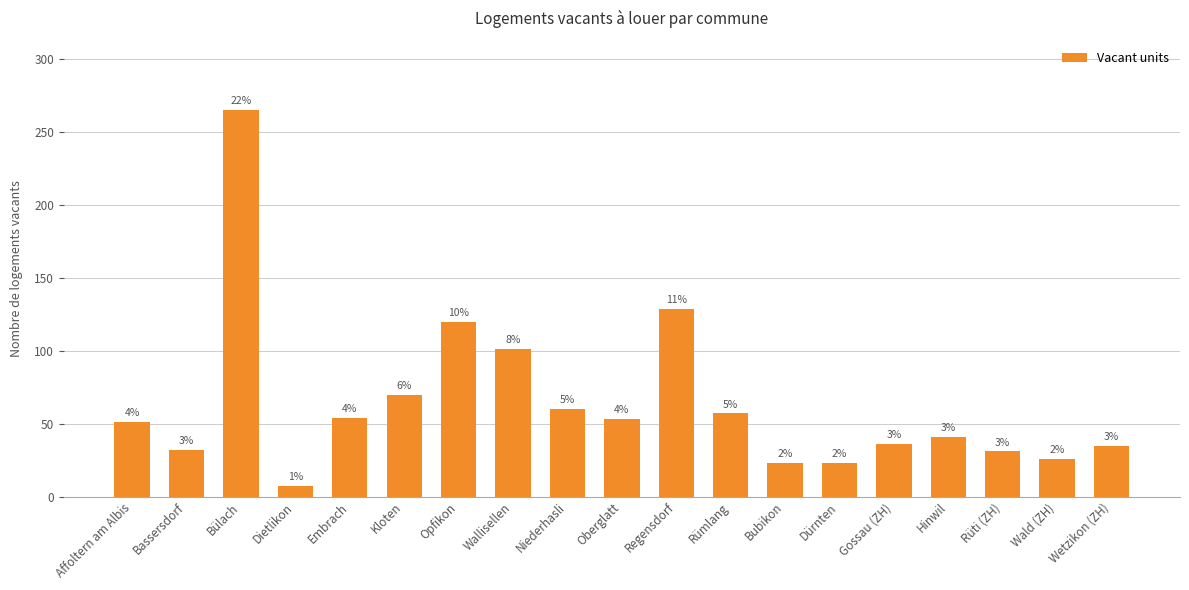

What position from the right is Embrach?

15